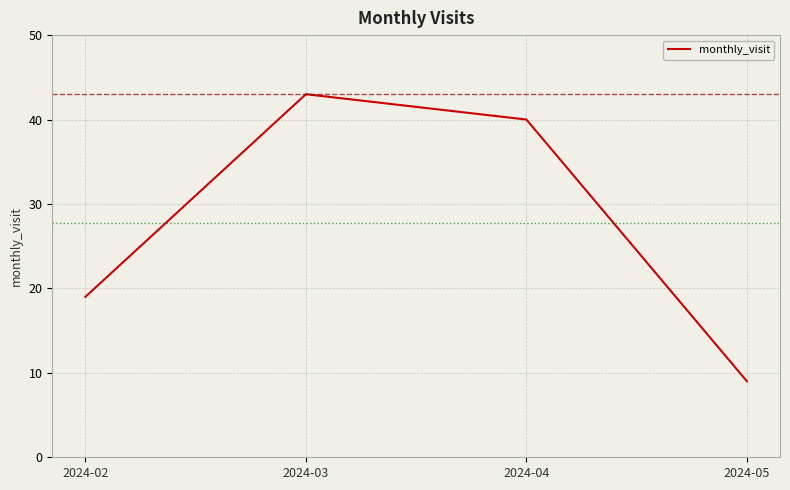

Where does the data first go above 40?

2024-03